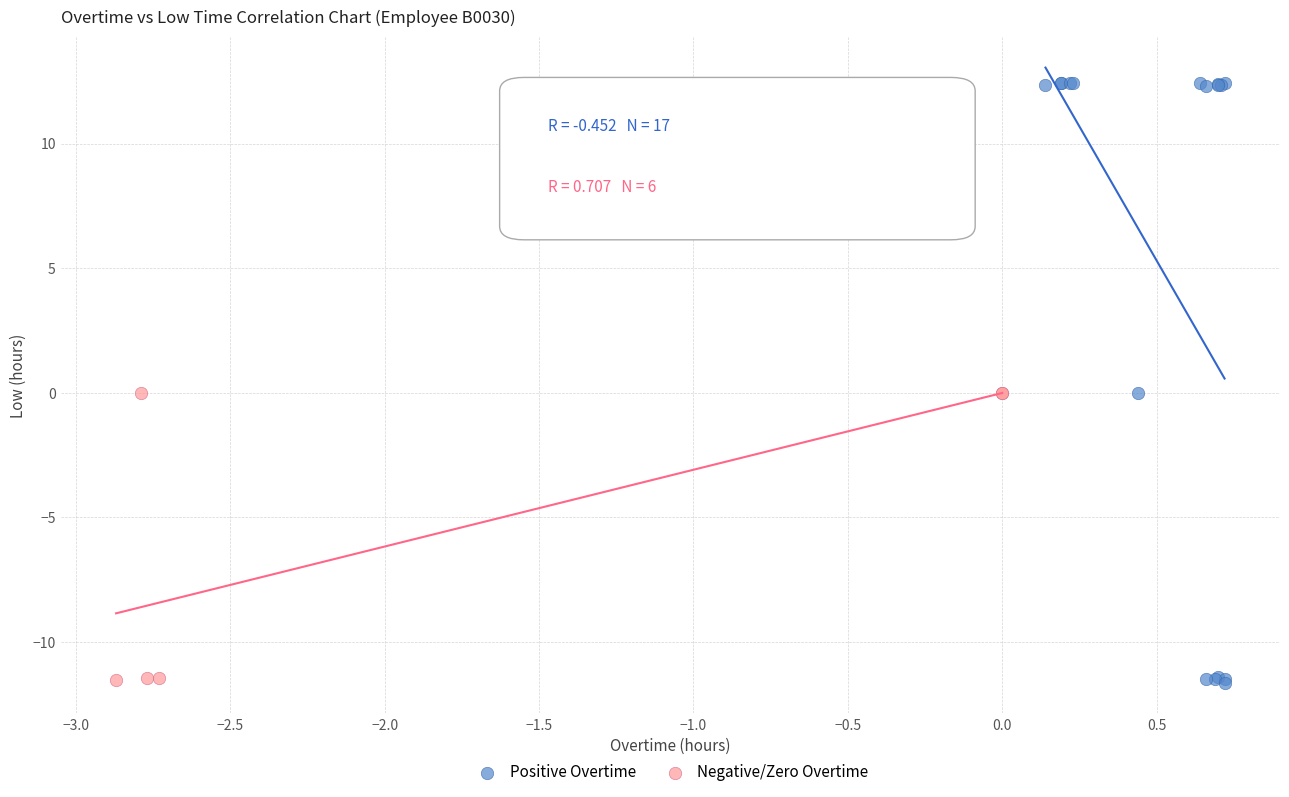

Which series contains the highest Y value?

Positive Overtime